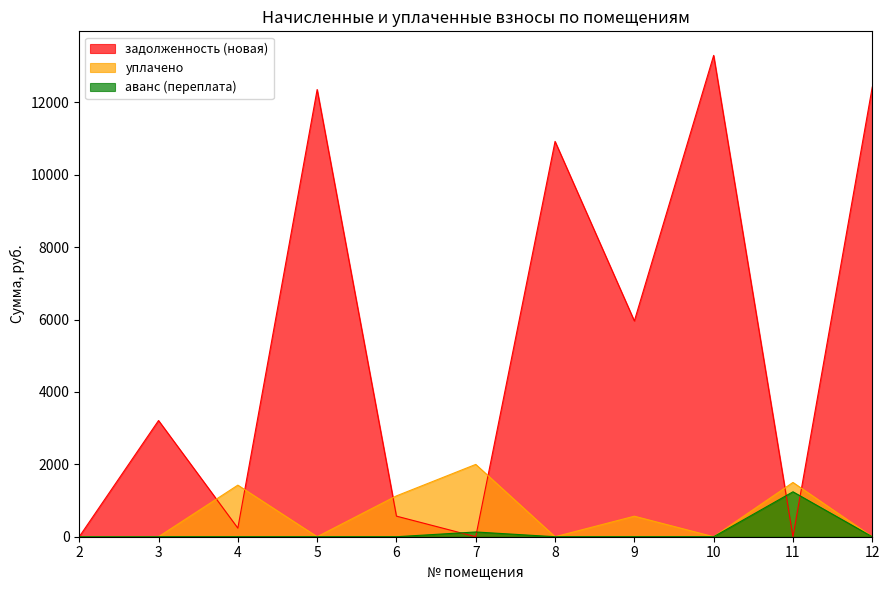

How many data points does each series have?

11